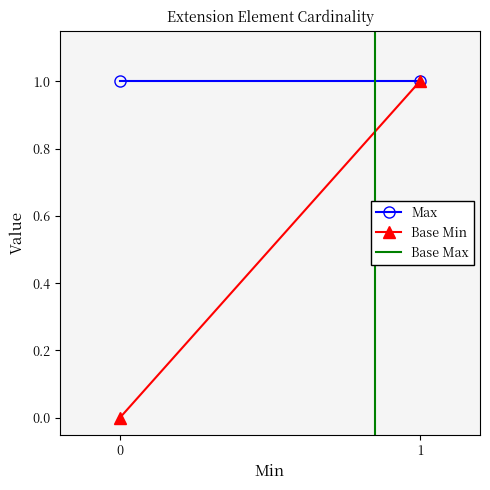

Is it true that Base Max equals 0 at 0?

True